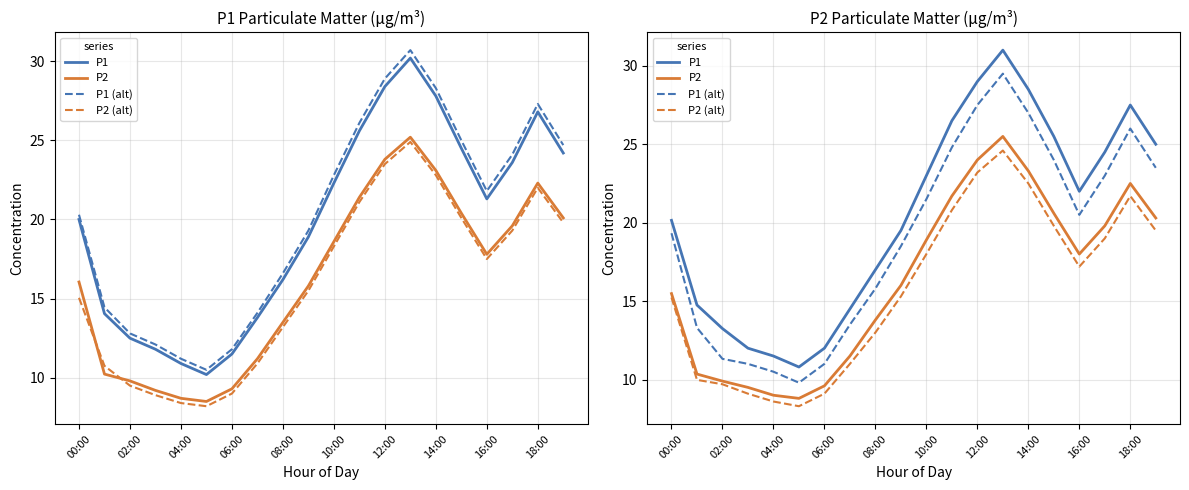

Reading left to right, transcribe all the data shown in this chart.

P1: 20.1	14.8	13.2	12.0	11.5	10.8	12.0	14.5	17.0	19.5	23.0	26.5	29.0	31.0	28.5	25.5	22.0	24.5	27.5	25.0
P2: 15.5	10.3	9.9	9.5	9.0	8.8	9.6	11.5	13.8	16.0	18.9	21.7	24.0	25.5	23.3	20.6	18.0	19.8	22.5	20.3
P1 (alt): 19.3	13.3	11.3	11.0	10.5	9.8	11.0	13.5	15.8	18.5	21.5	24.8	27.5	29.5	27.0	24.0	20.5	23.0	26.0	23.5
P2 (alt): 15.2	10.0	9.7	9.1	8.6	8.3	9.1	11.0	13.0	15.3	18.0	20.8	23.2	24.6	22.5	19.8	17.2	19.0	21.7	19.5